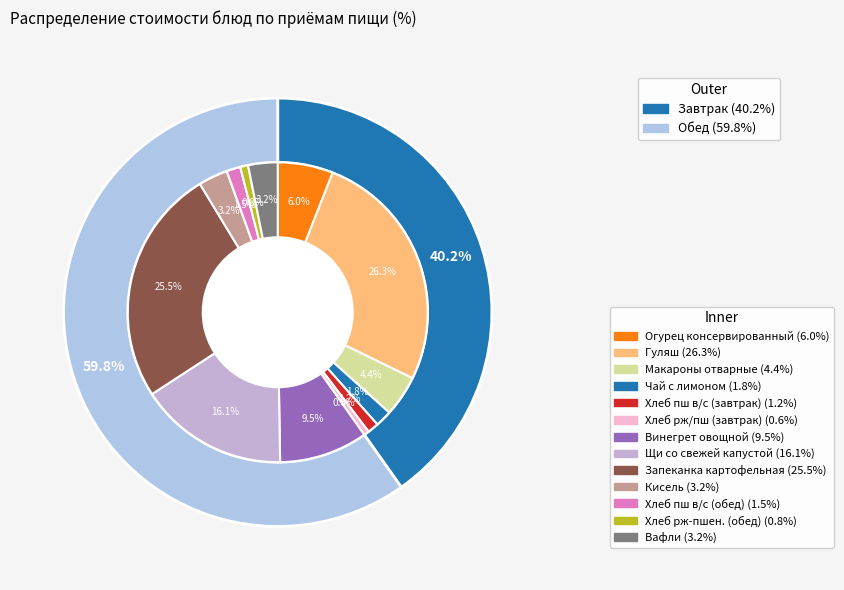

To the nearest percent, what is the average slice percentage?

50%